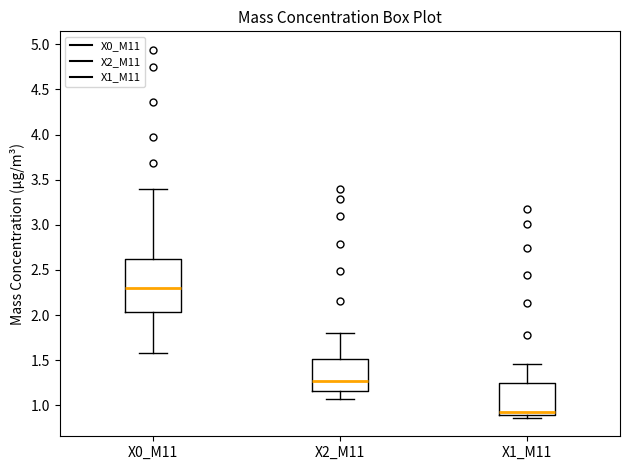

Where does the upper whisker of the box for X0_M11 end on the y-axis? The values are not printed on the chart, so give them approximately, as read against the axis.

3.40